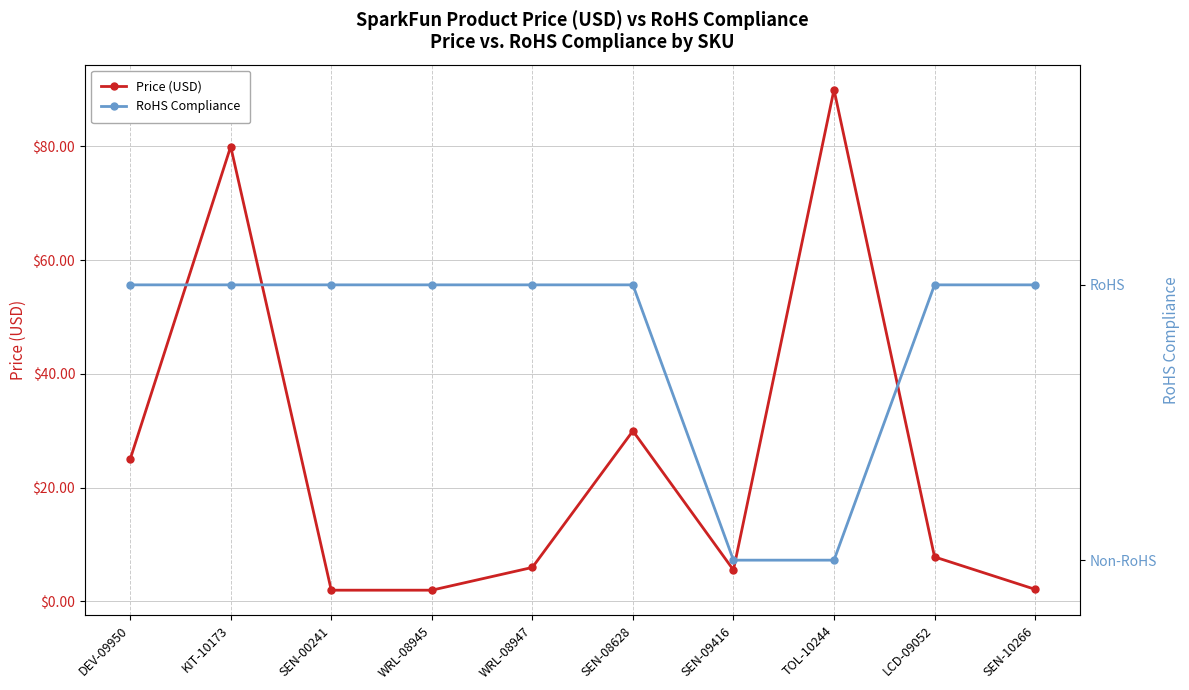

At WRL-08945, list the series in order from smallest to largest.

RoHS Compliance, Price (USD)